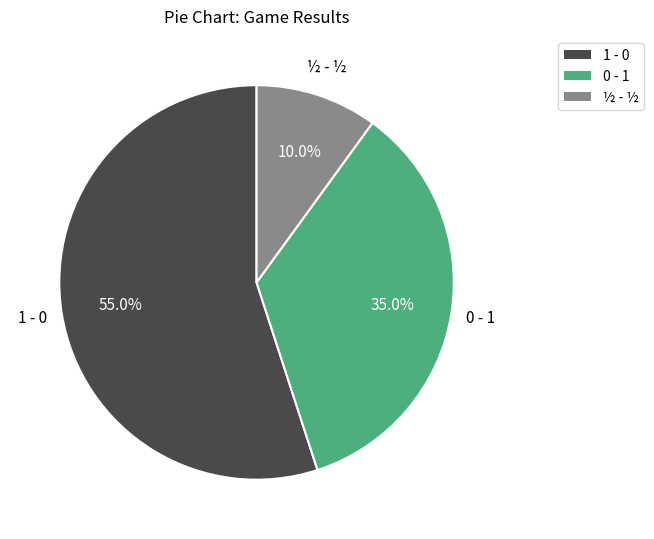

Rank the categories by value from highest to lowest.

1 - 0, 0 - 1, ½ - ½